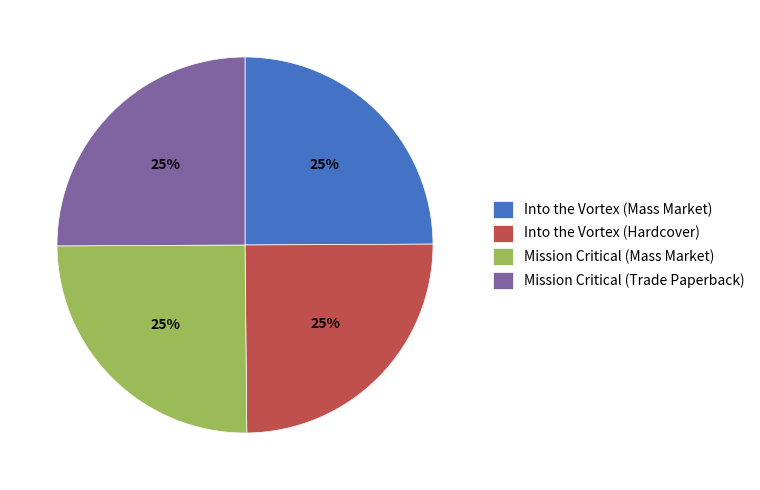

To the nearest percent, what is the combined percentage of Mission Critical (Mass Market) and Into the Vortex (Mass Market)?

50%